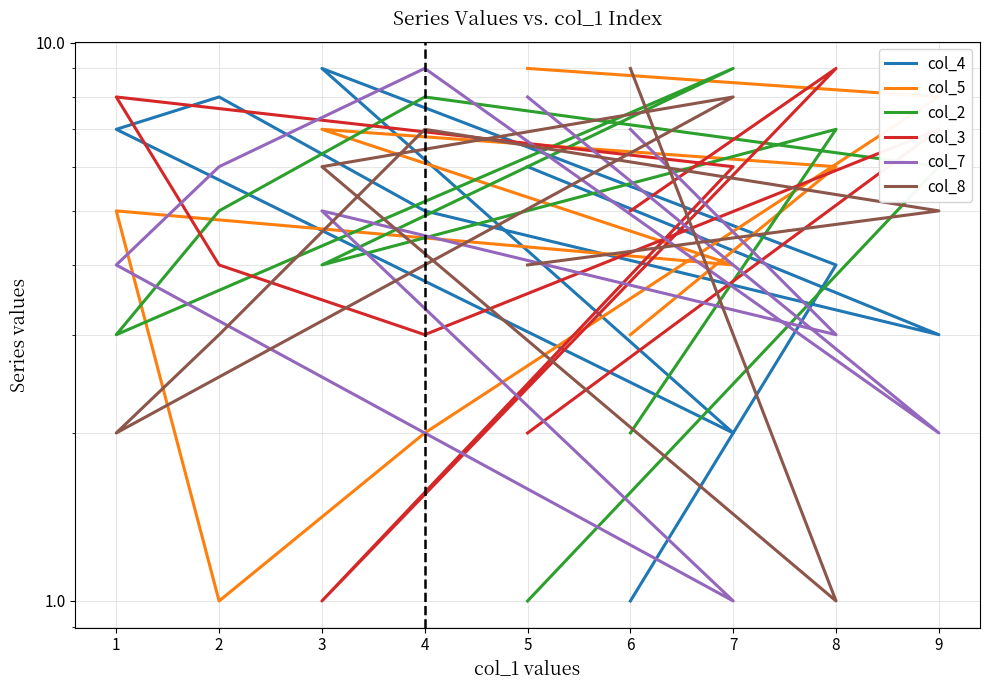

How many data points does each series have?

9